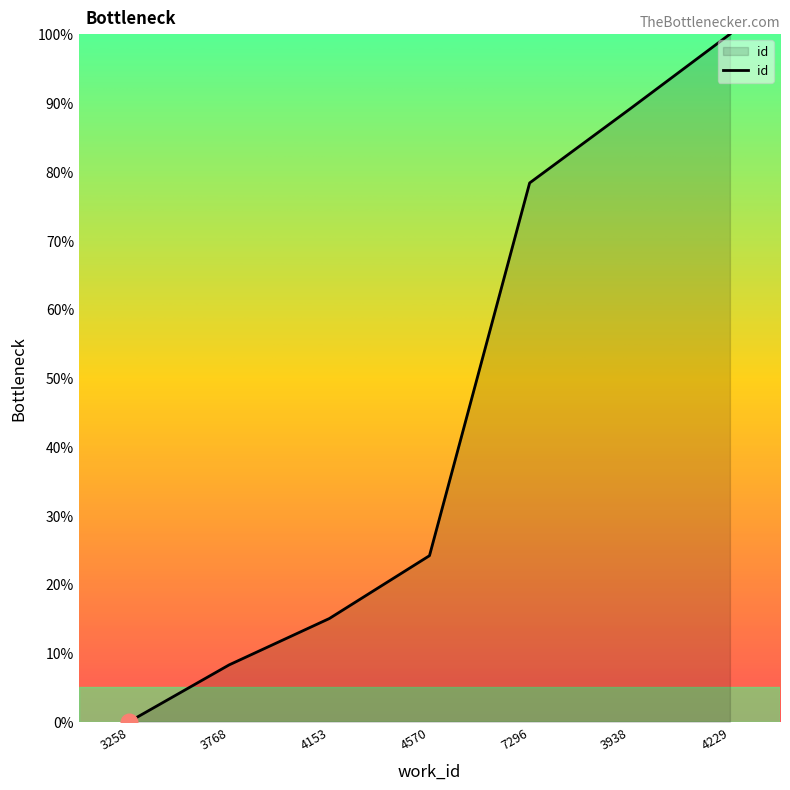

True or false: the data shows 30.2 at 3258.

False